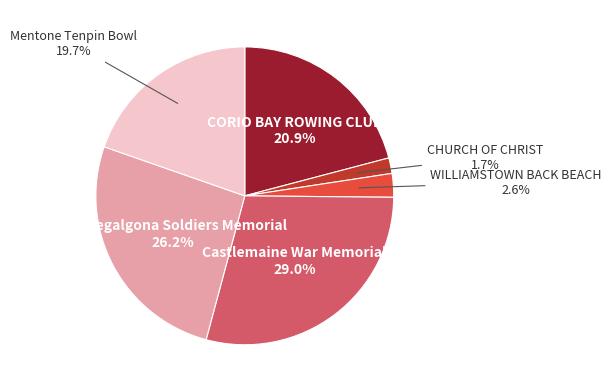

Does any single category account for the majority?

No